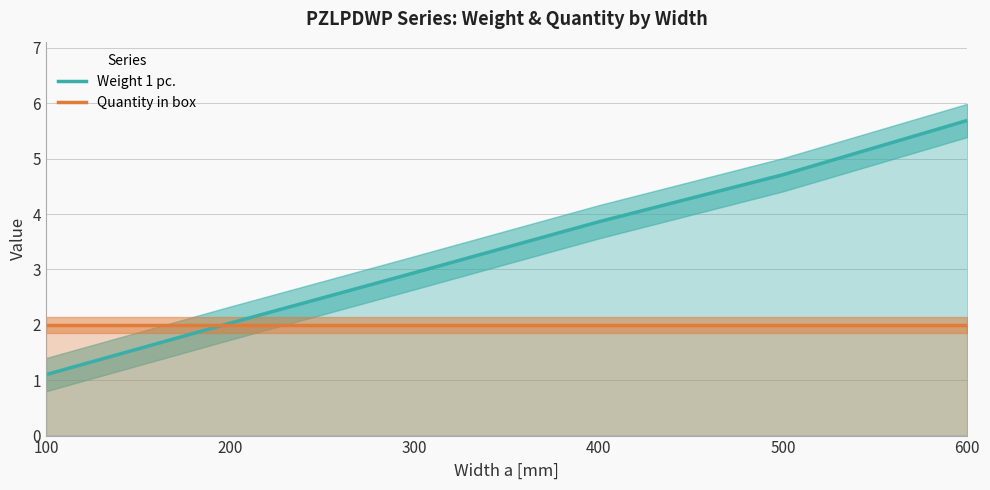

Is it true that Quantity in box equals 3.2 at 300?

False